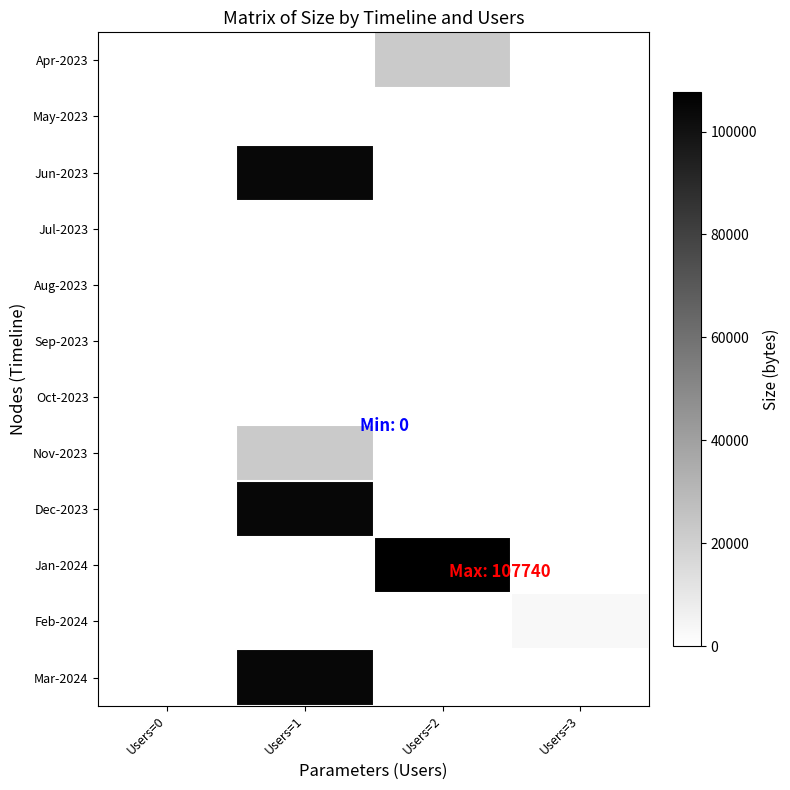

Rank the series at Users=2 from lowest to highest value.

May-2023, Jun-2023, Jul-2023, Aug-2023, Sep-2023, Oct-2023, Nov-2023, Dec-2023, Feb-2024, Mar-2024, Apr-2023, Jan-2024